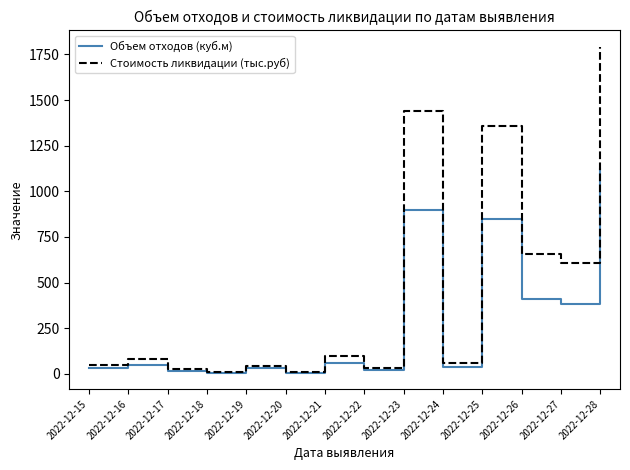

What is the average value of the Объем отходов (куб.м) series?

279.5